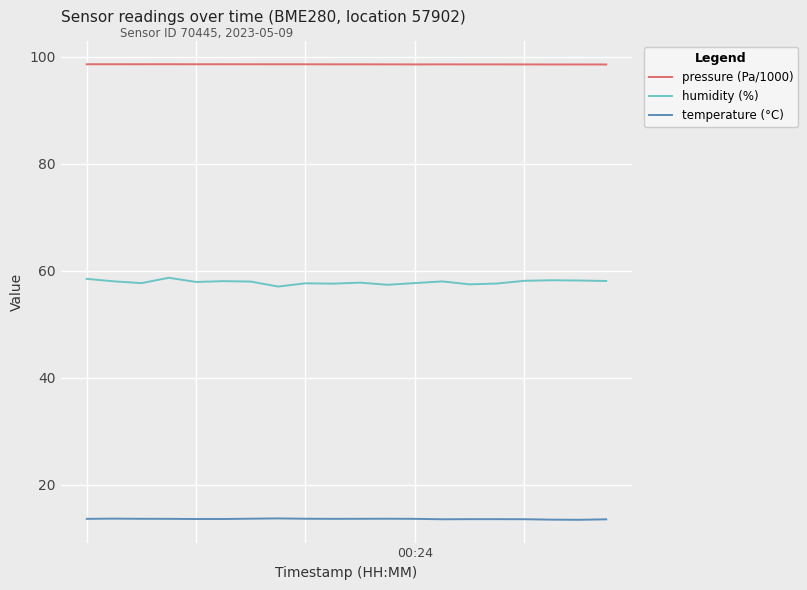

True or false: temperature (°C) has more than 2 interior local peaks.

True